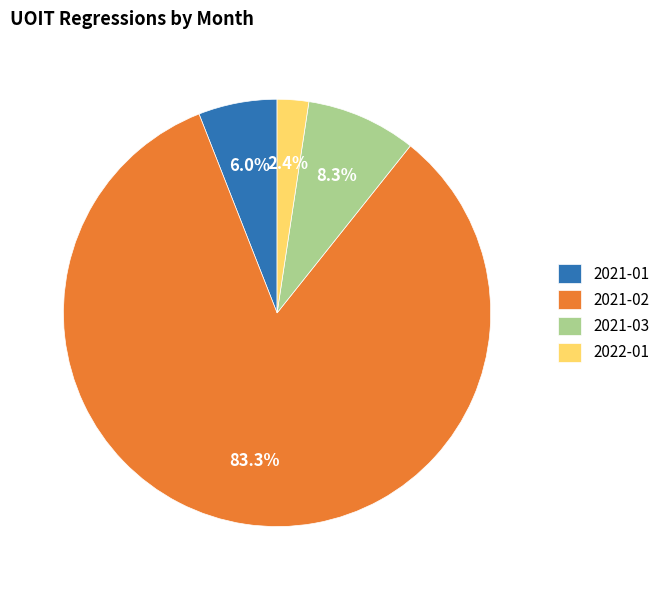

To the nearest percent, what is the combined percentage of 2022-01 and 2021-03?

11%